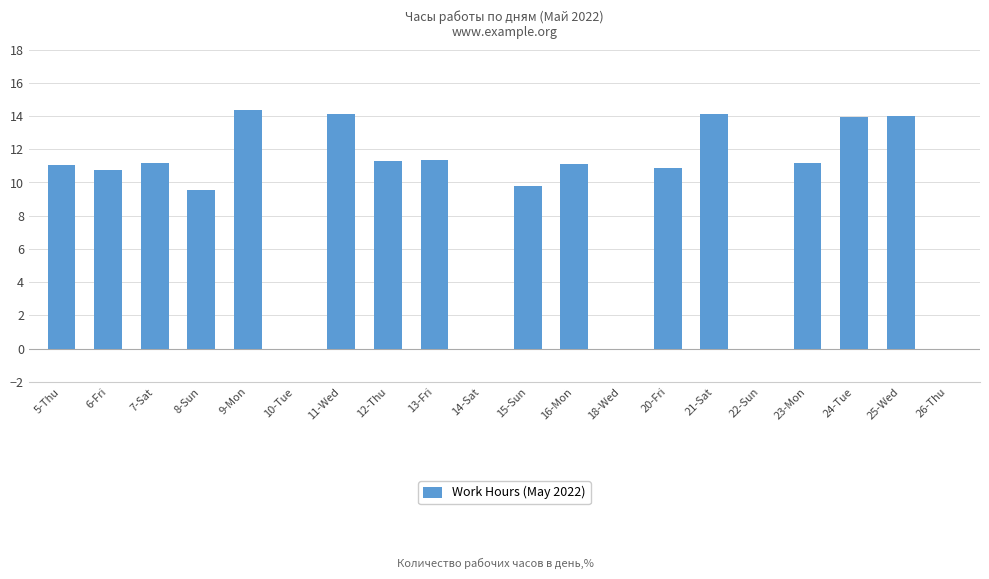

How many data points does each series have?

20